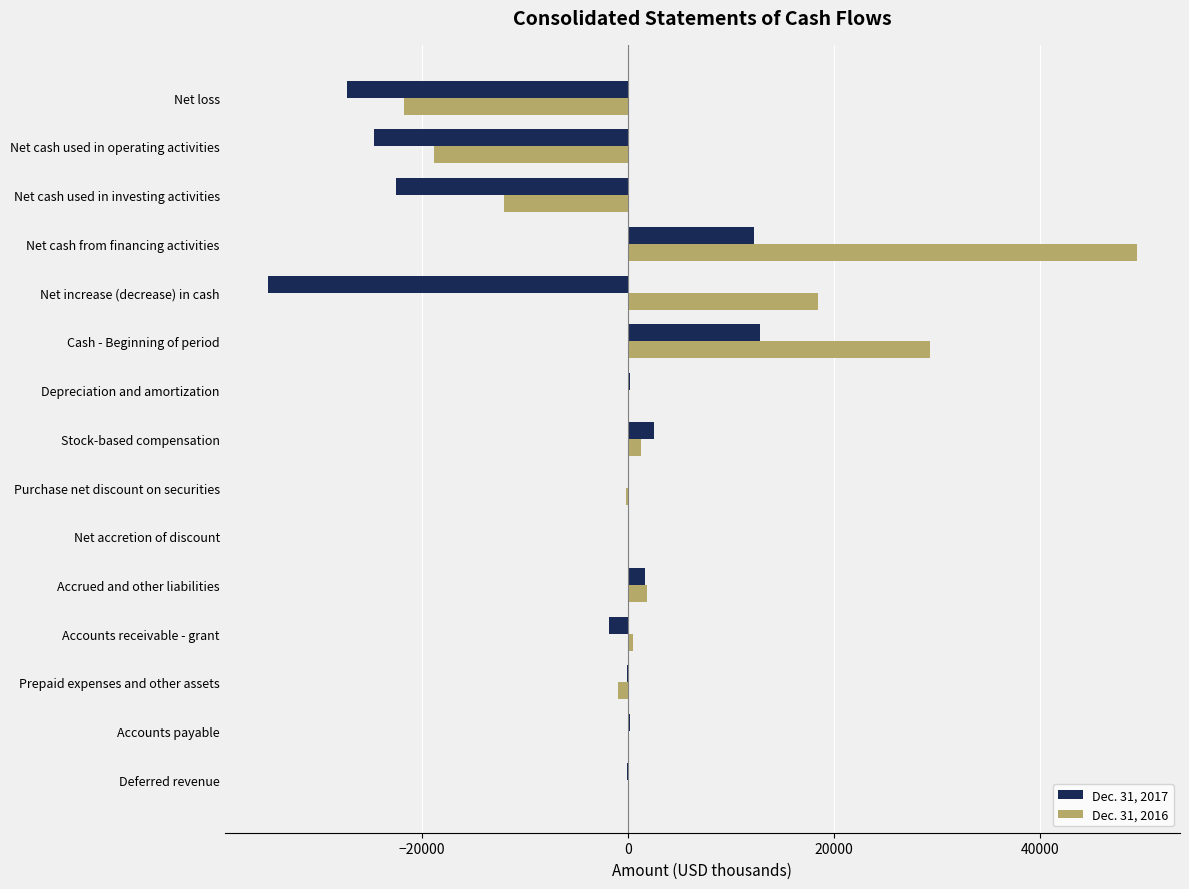

At which category is the sum across all series the highest?

Net cash from financing activities